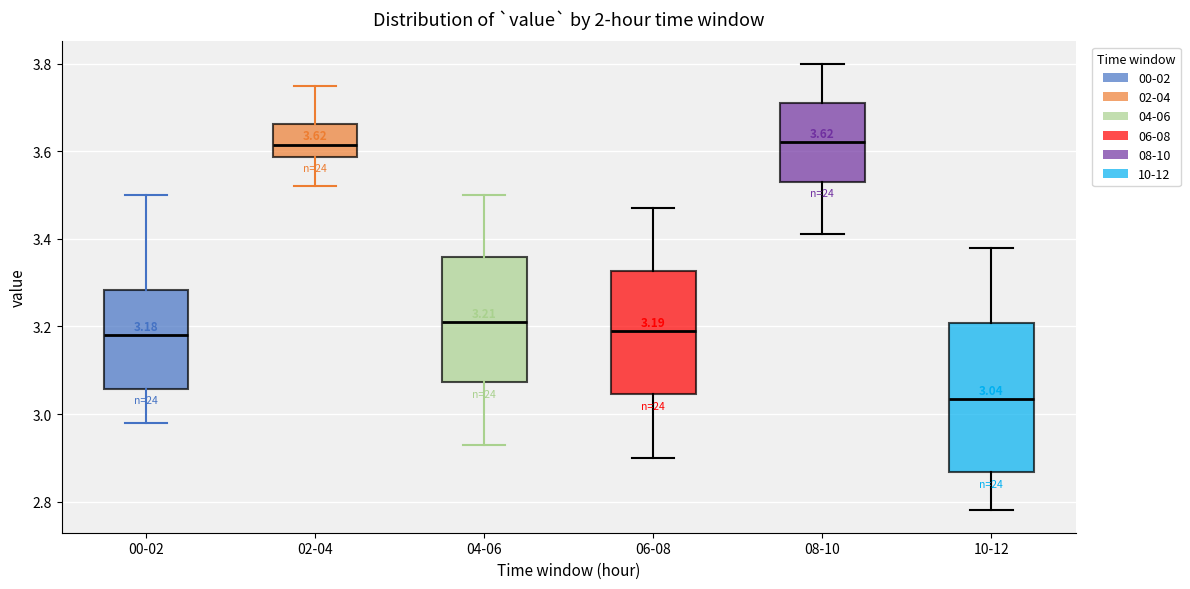

Comparing the boxes themselves (not the whiskers), which one is the tallest?

10-12